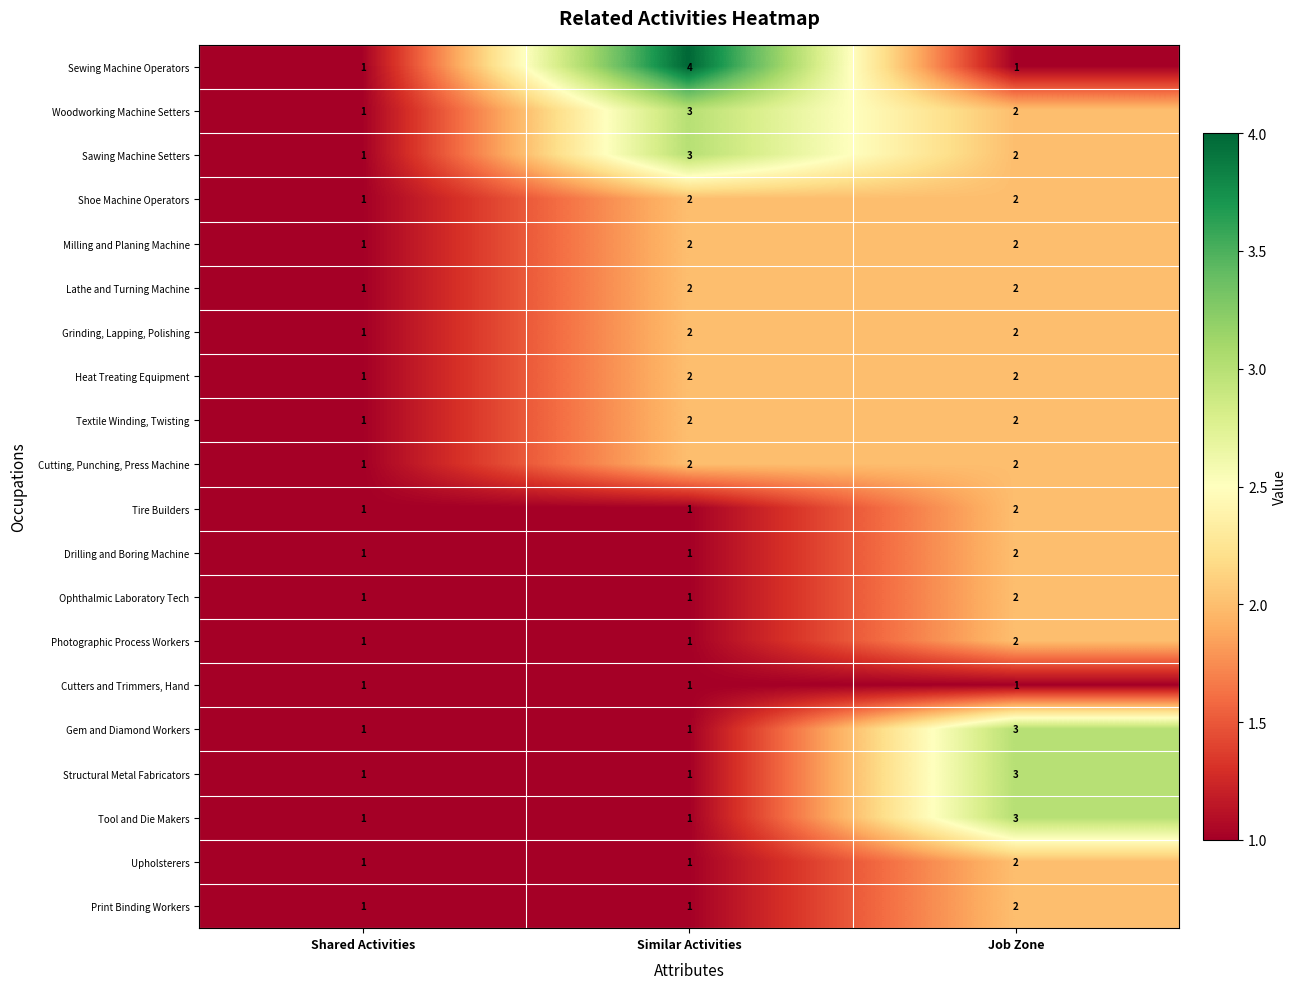

At which label does Drilling and Boring Machine reach its peak?

Job Zone